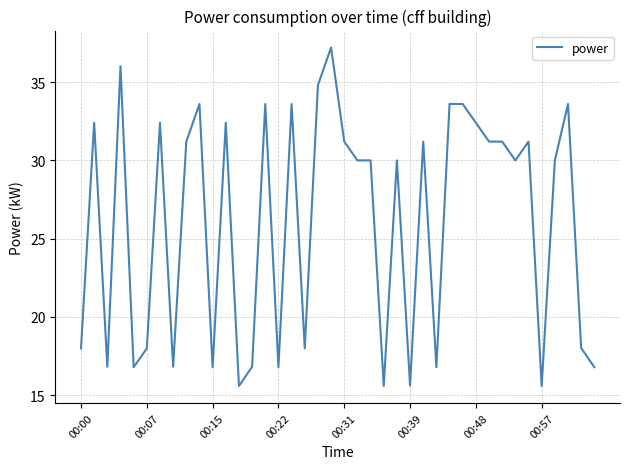

What is the sum of all values?

1045.2